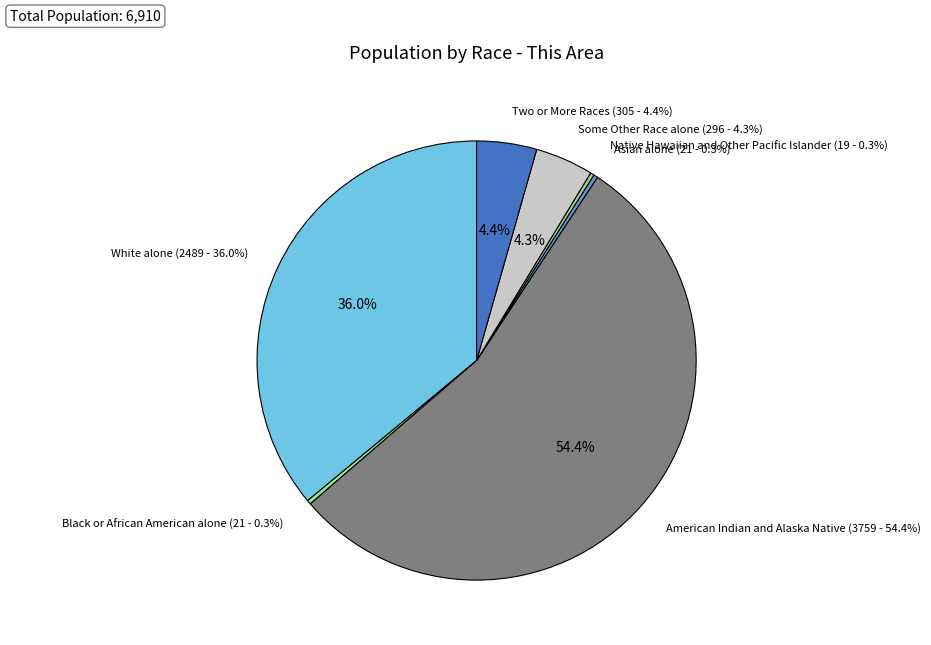

To the nearest percent, what portion does White alone represent?

36%